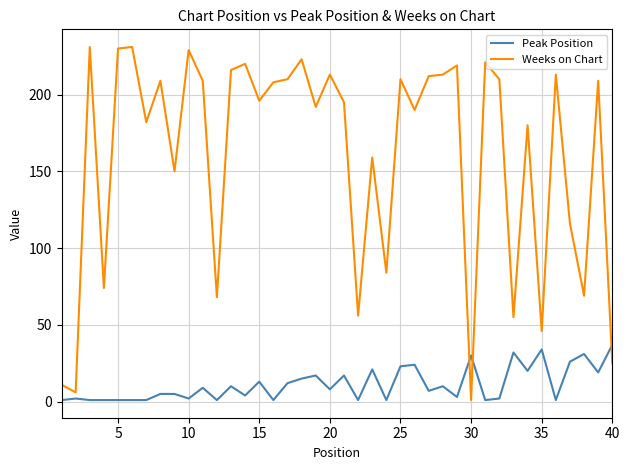

True or false: Peak Position and Weeks on Chart intersect in this chart.

True